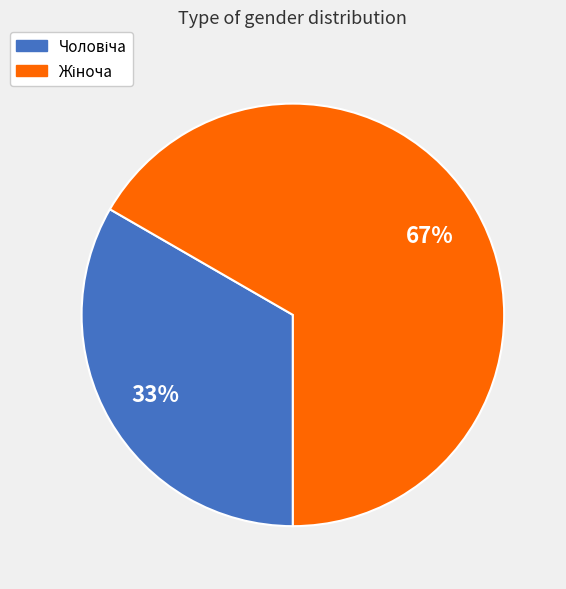

Does any single category account for the majority?

Yes